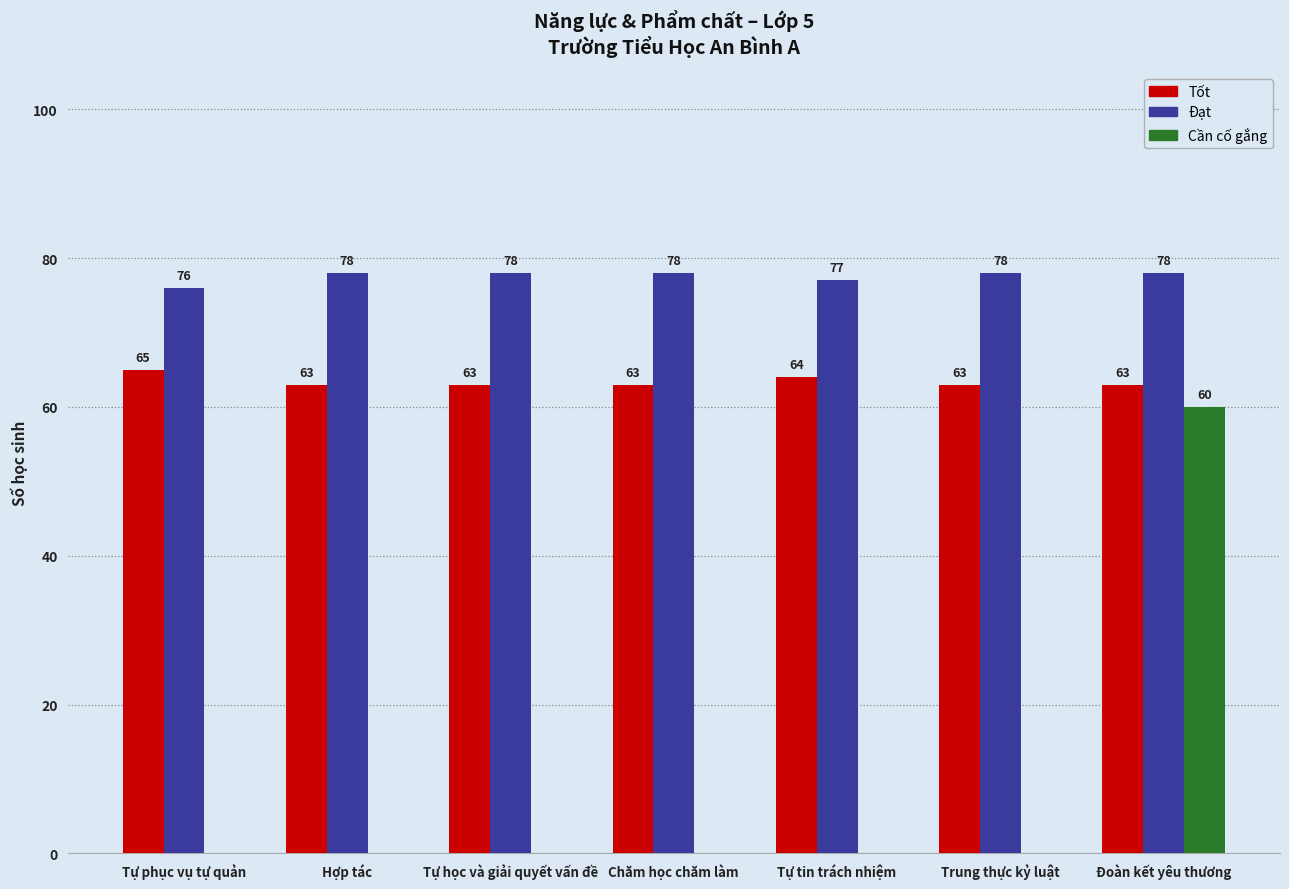

Reading left to right, what are all the values shown in this chart?

Tốt: Tự phục vụ tự quản=65	Hợp tác=63	Tự học và giải quyết vấn đề=63	Chăm học chăm làm=63	Tự tin trách nhiệm=64	Trung thực kỷ luật=63	Đoàn kết yêu thương=63
Đạt: Tự phục vụ tự quản=76	Hợp tác=78	Tự học và giải quyết vấn đề=78	Chăm học chăm làm=78	Tự tin trách nhiệm=77	Trung thực kỷ luật=78	Đoàn kết yêu thương=78
Cần cố gắng: Tự phục vụ tự quản=0	Hợp tác=0	Tự học và giải quyết vấn đề=0	Chăm học chăm làm=0	Tự tin trách nhiệm=0	Trung thực kỷ luật=0	Đoàn kết yêu thương=60